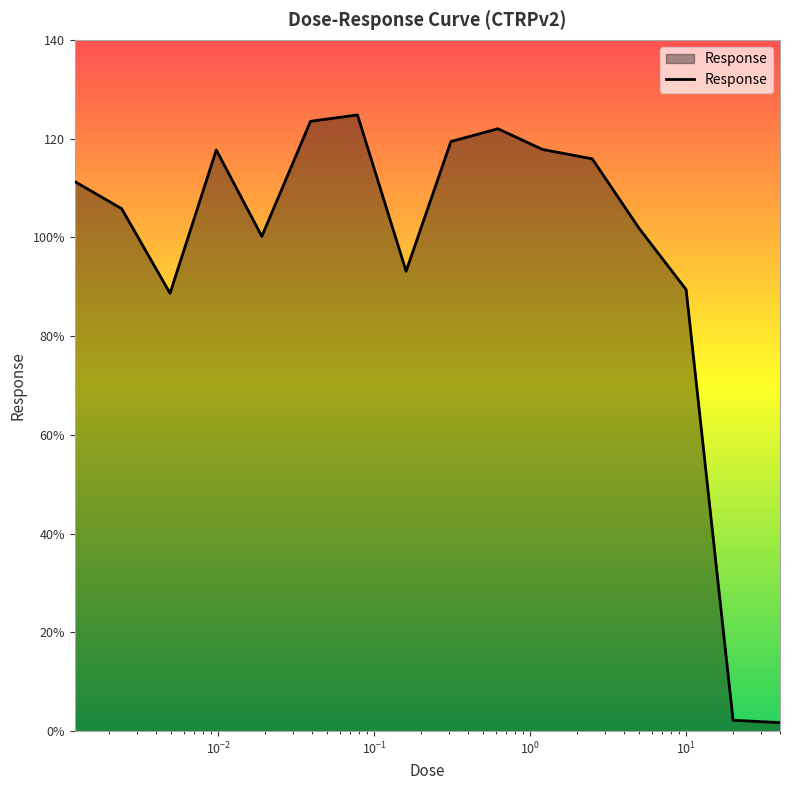

Which category has the lowest value across all series?

40.0